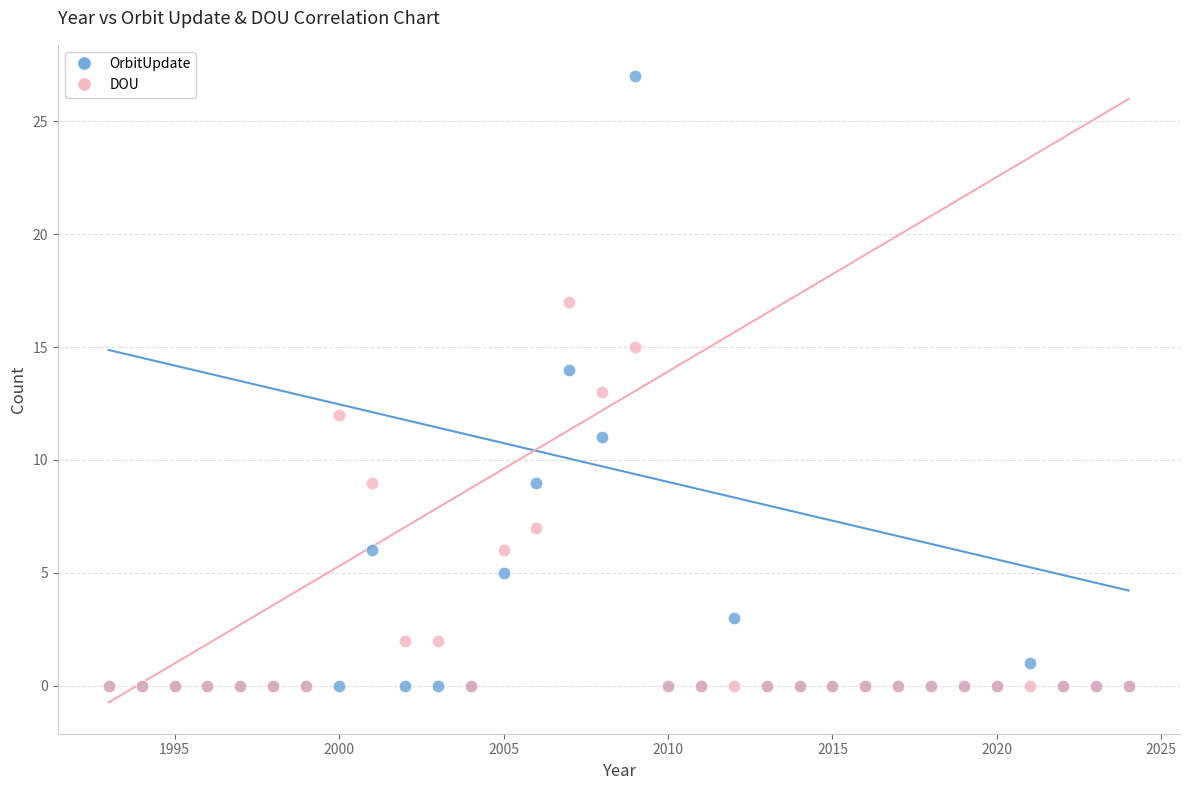

What are all the series names shown in the legend?

OrbitUpdate, DOU